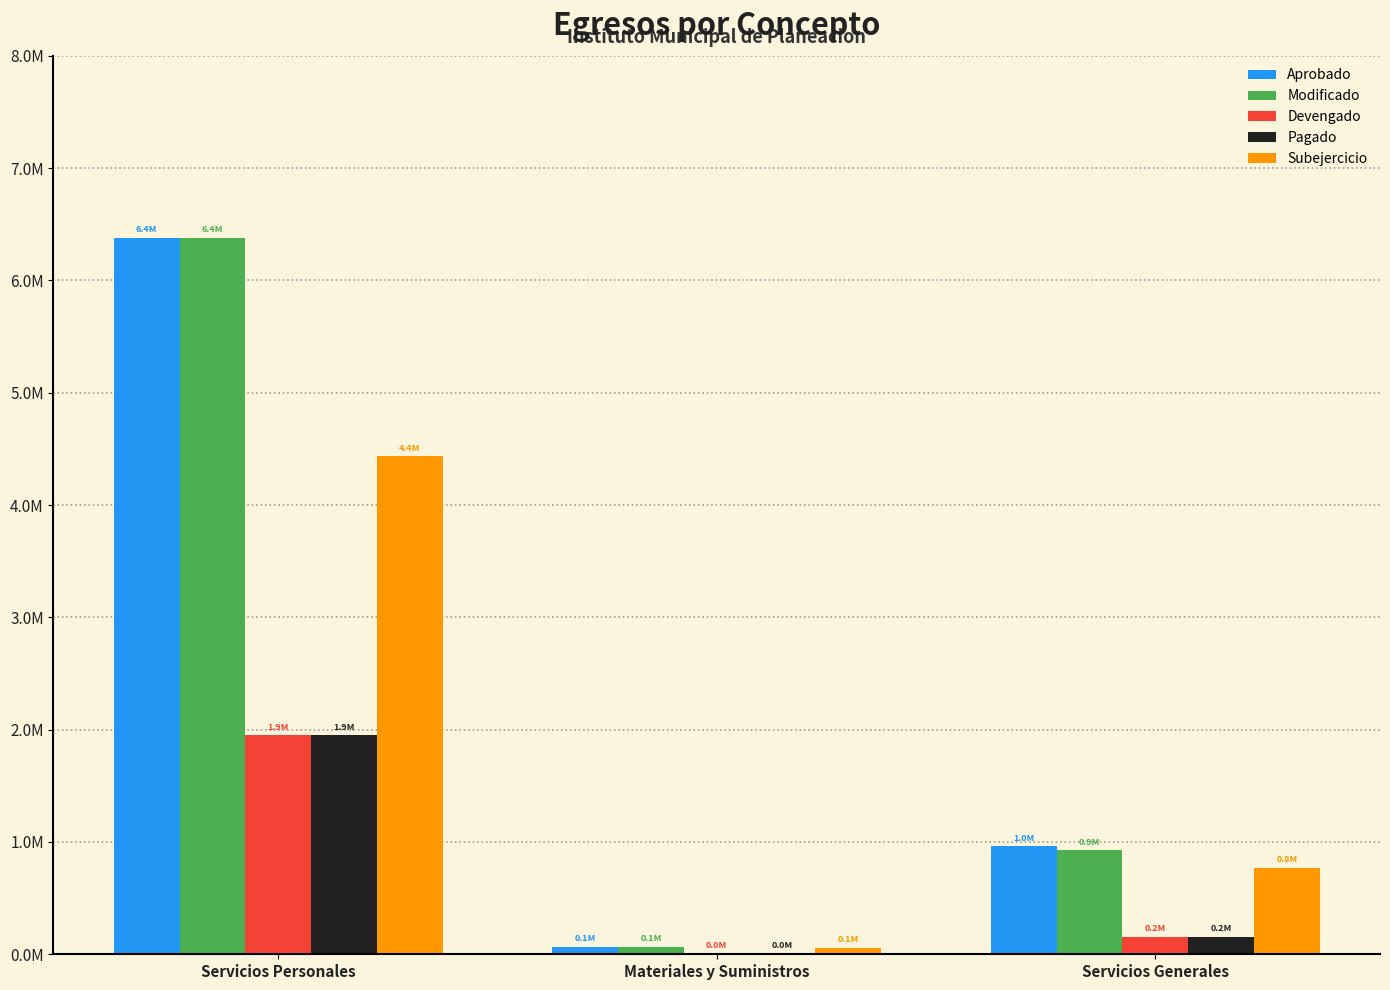

What is the average value of the Modificado series?

2458800.0